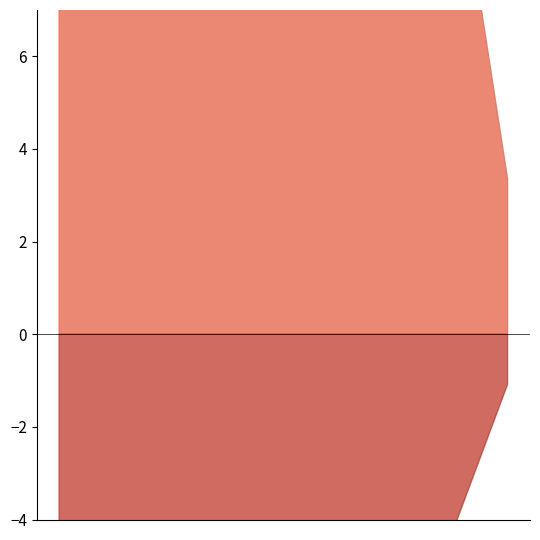

What is the label of the 1st point from the right?

30+